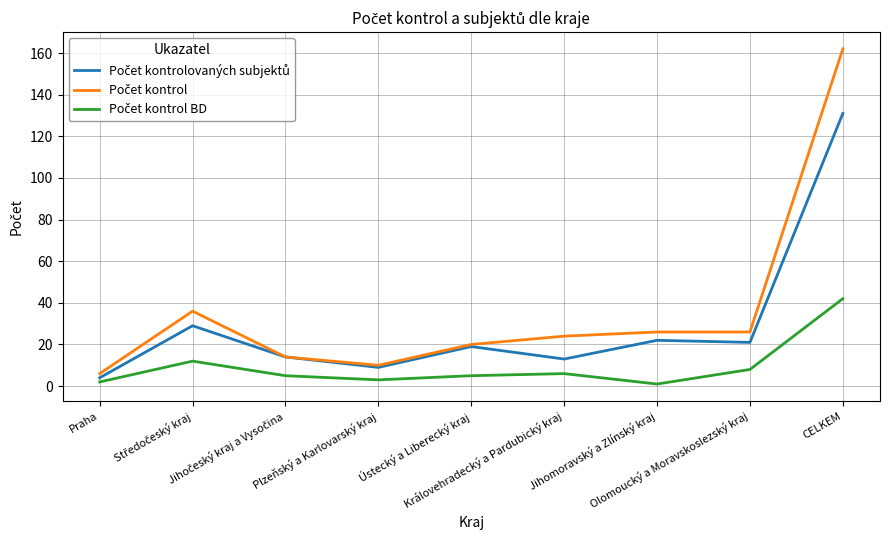

Which series changed the most between Středočeský kraj and Jihočeský kraj a Vysočina?

Počet kontrol